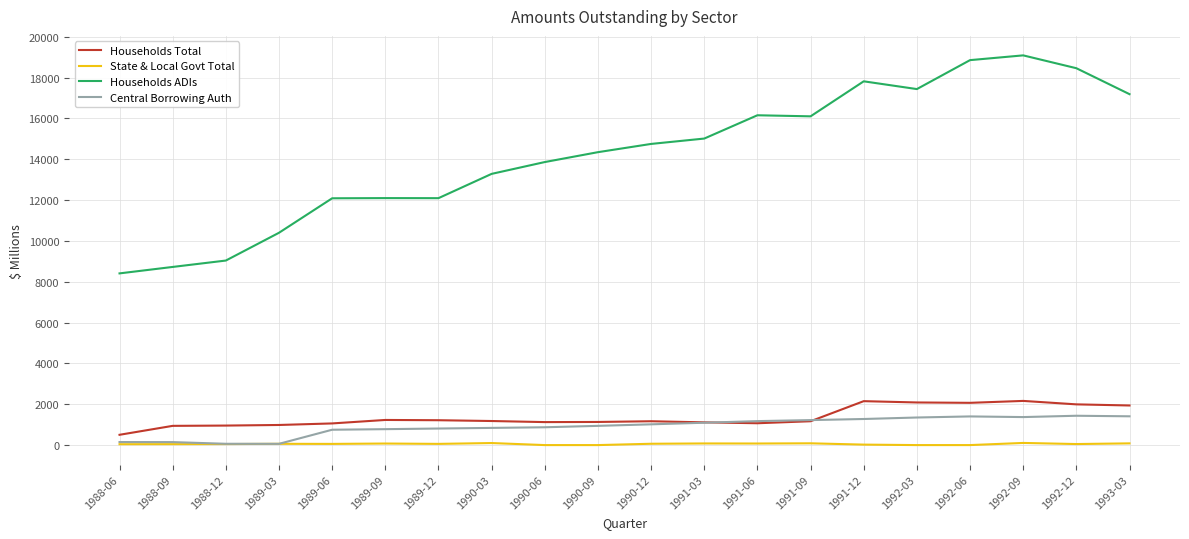

Which category has the highest value in the Households ADIs series?

1992-09